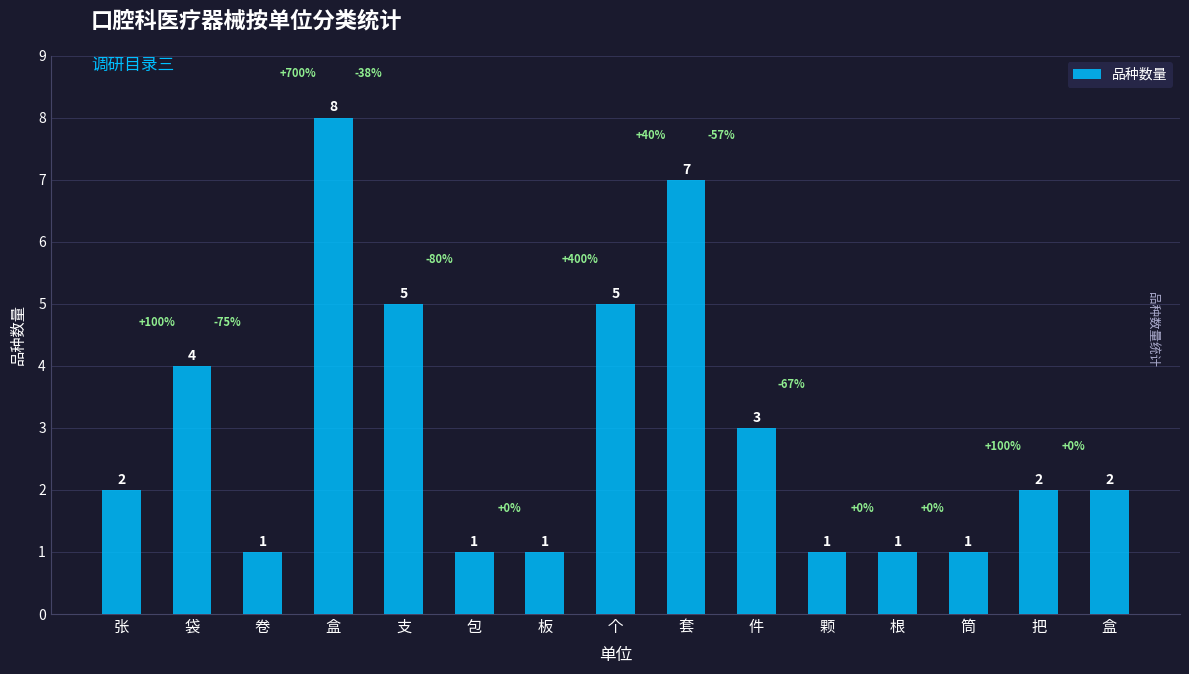

What is the value of the 6th bar from the left?

1